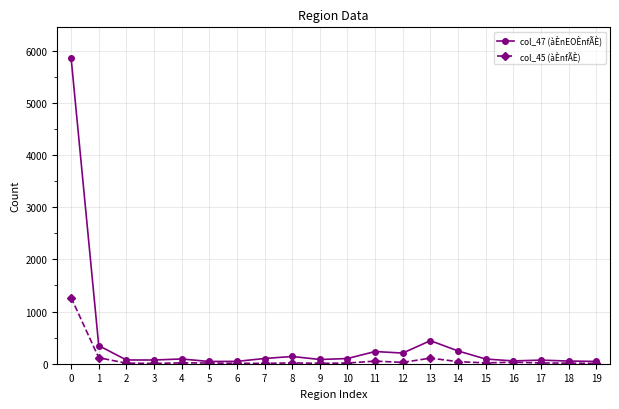

List the series in order of their overall mean, lowest first.

col_45 (àÈnfÃÈ), col_47 (àÈnEOÈnfÃÈ)